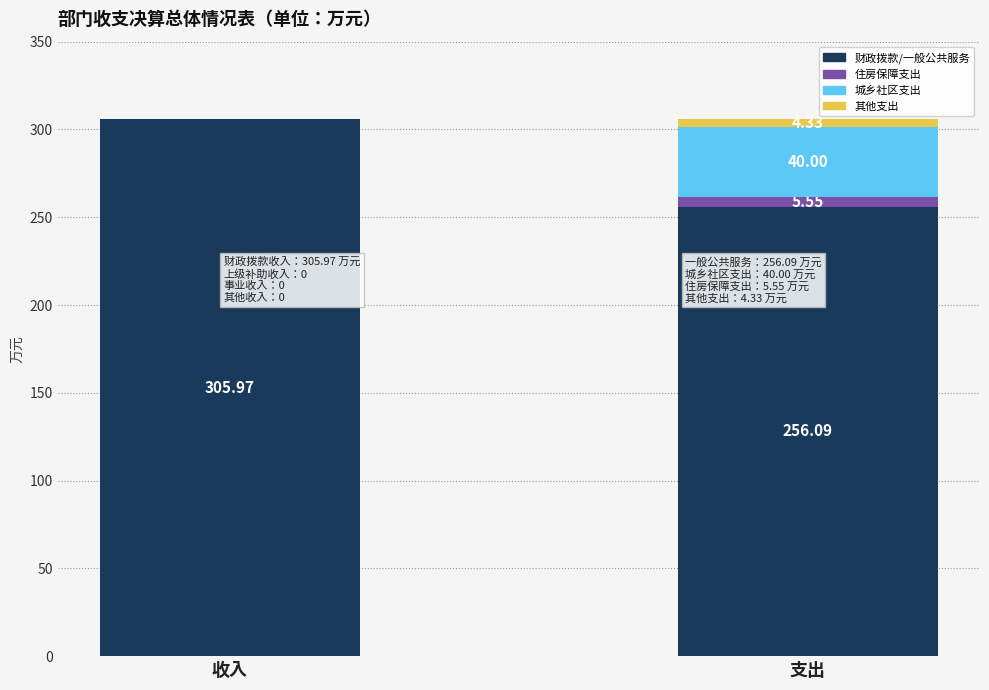

How many data points in 财政拨款/一般公共服务 are above 305?

1